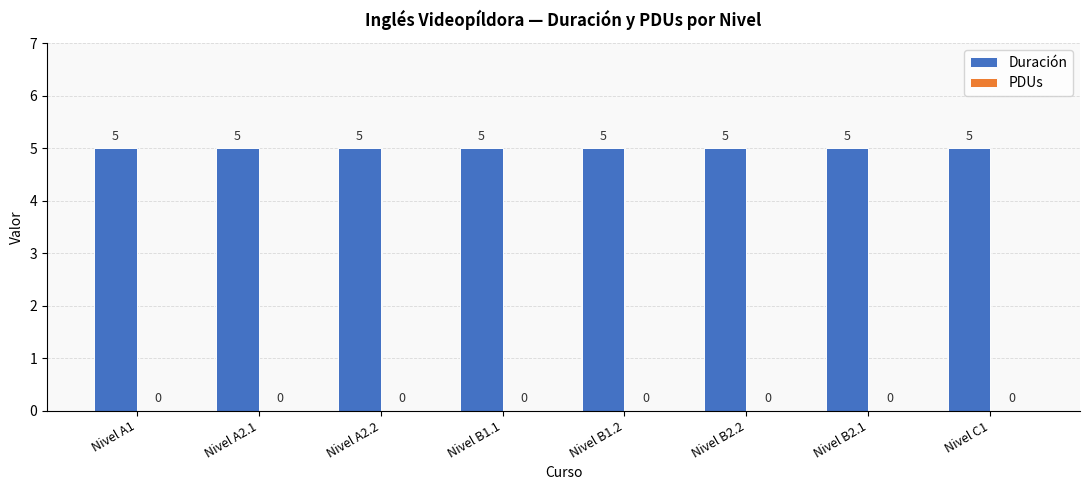

Between Nivel B1.2 and Nivel C1, which series saw the biggest shift?

Duración